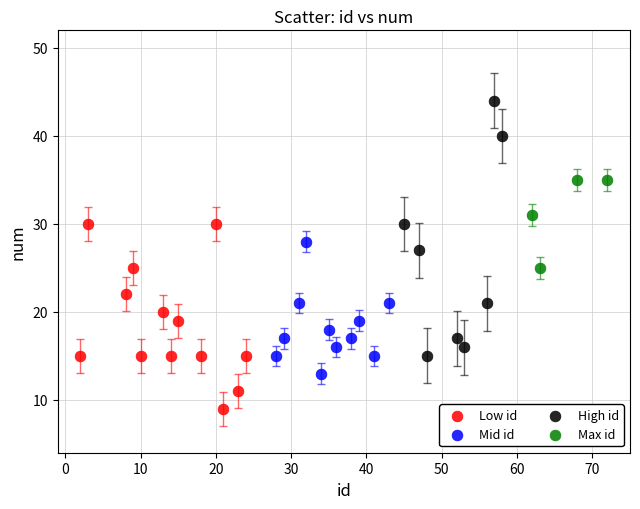

Which series contains the highest Y value?

High id